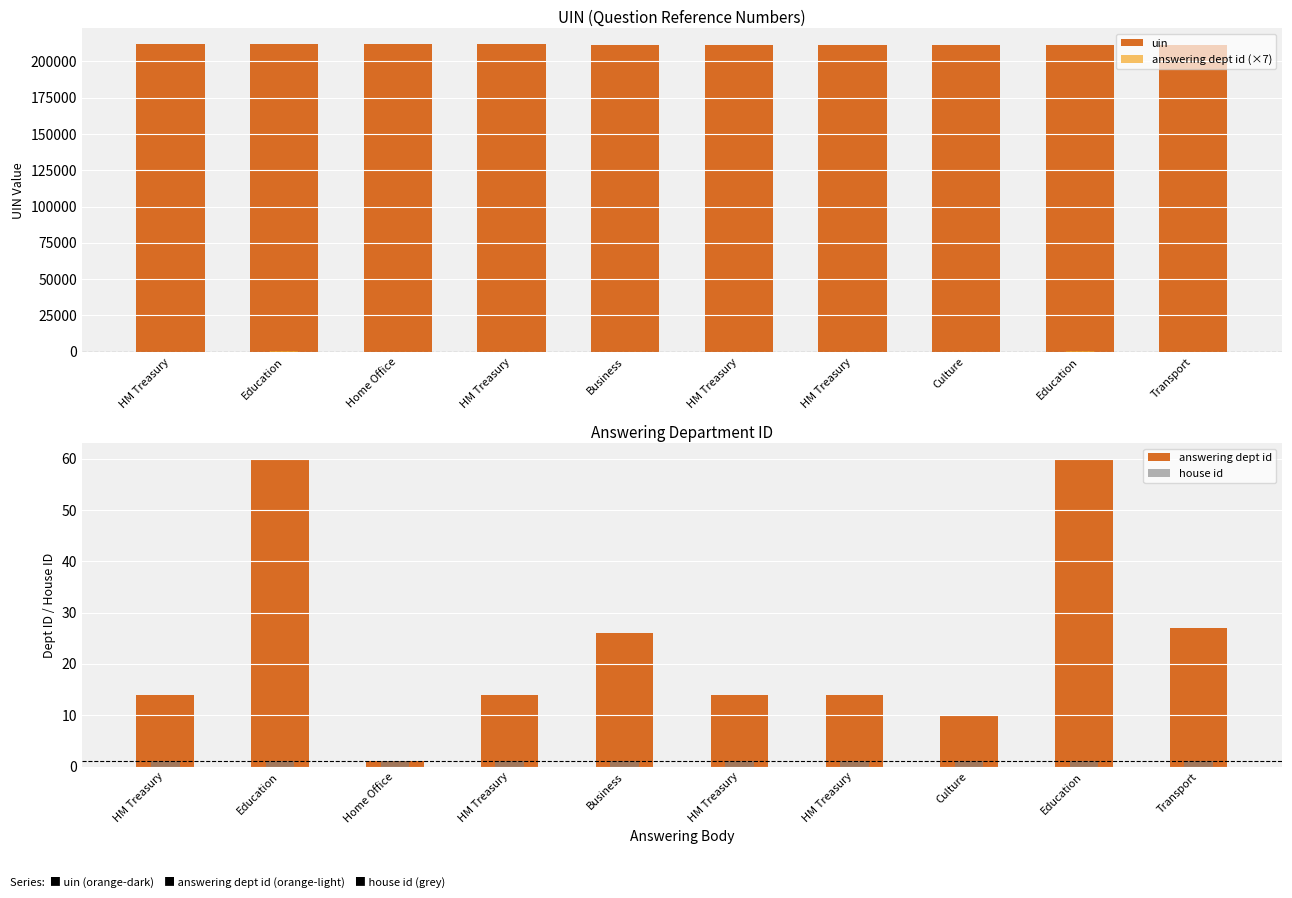

What is the difference between the highest and lowest values at Education?

212005